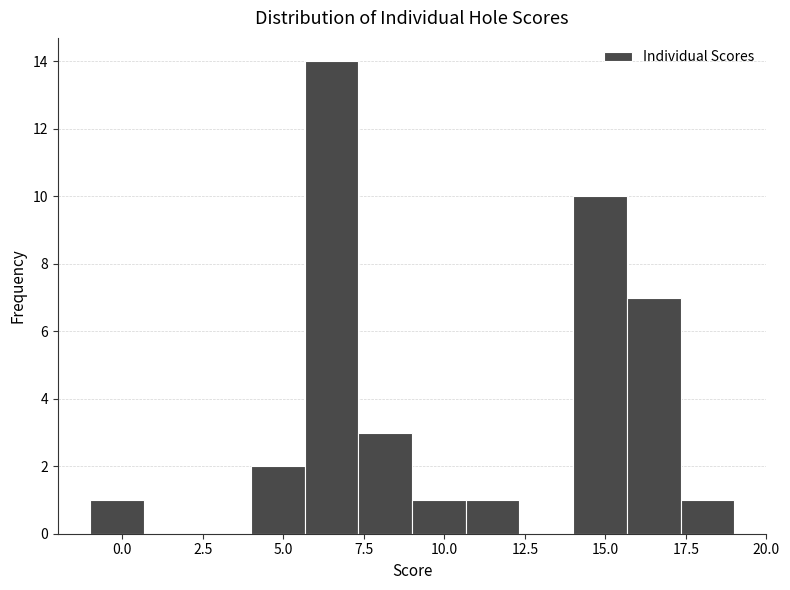

Around what value on the x-axis is the tallest bar? Give the approximate position of its centre, as read against the axis.

6.5